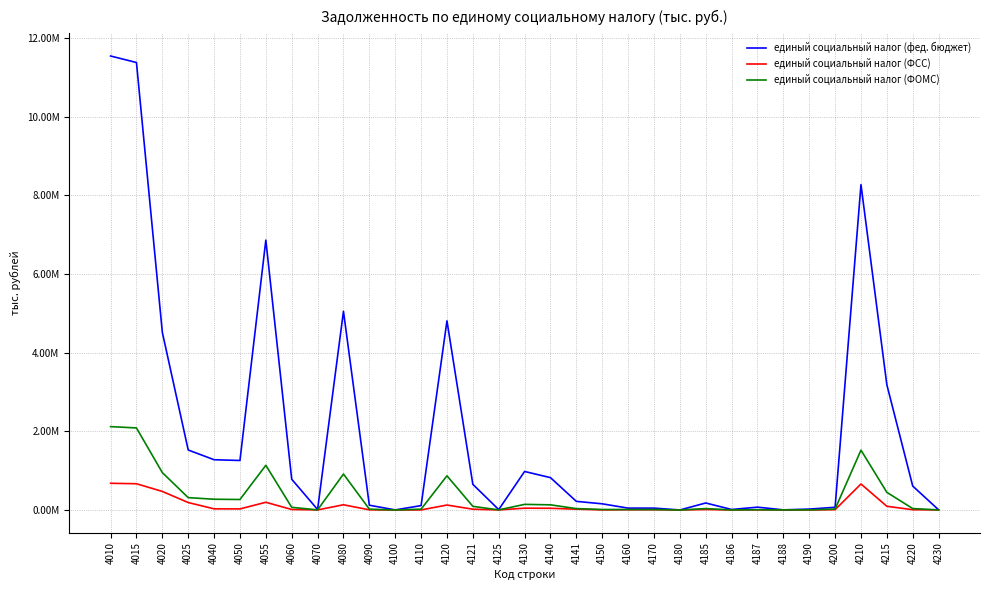

True or false: единый социальный налог (ФОМС) and единый социальный налог (фед. бюджет) intersect in this chart.

False